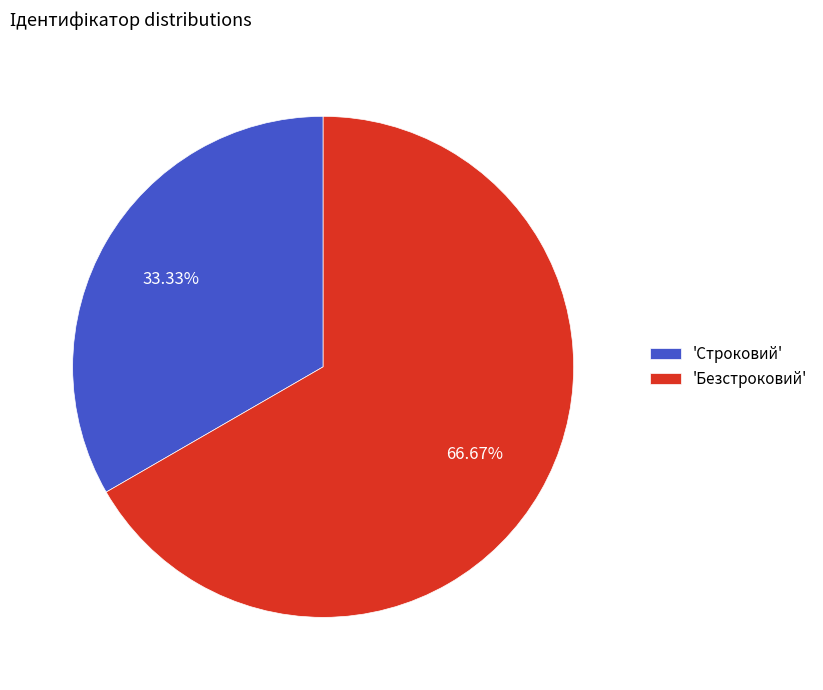

Combined, do 'Строковий' and 'Безстроковий' account for over 50%?

Yes